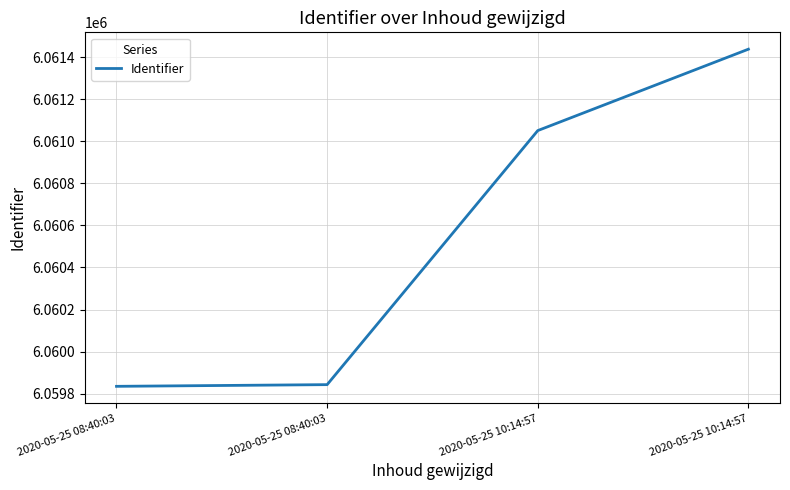

Is this an area chart (filled region under the line)?

No